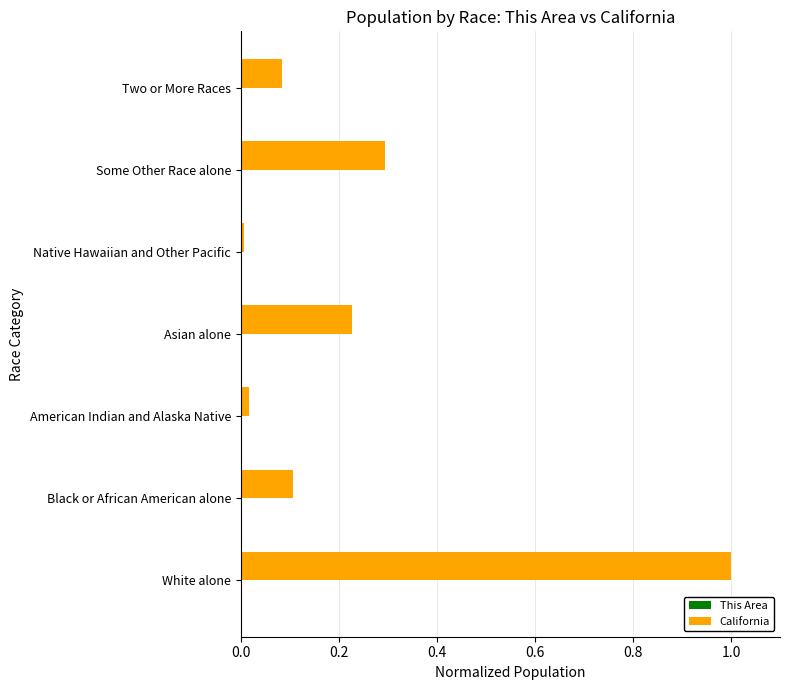

Is it true that California equals 0.1 at Two or More Races?

True